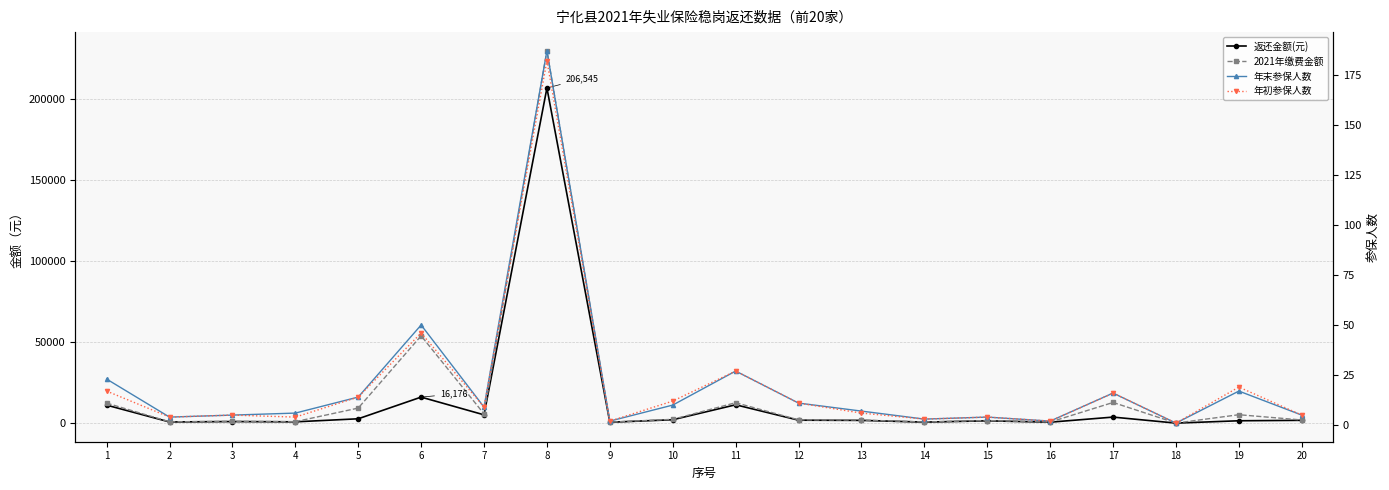

True or false: 2021年缴费金额 has a value of 53920.7 at 6.

True